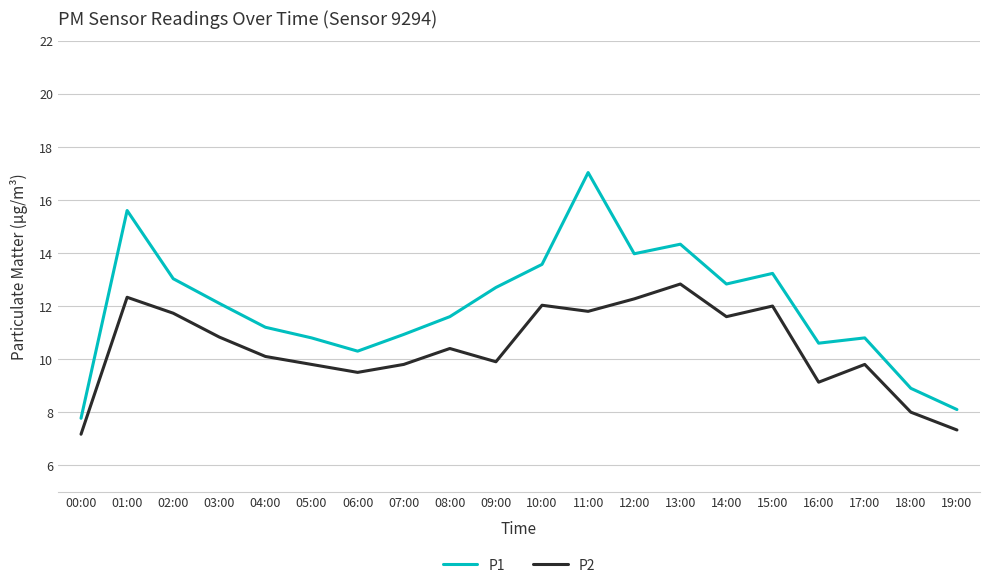

Count the number of categories in the chart.

20